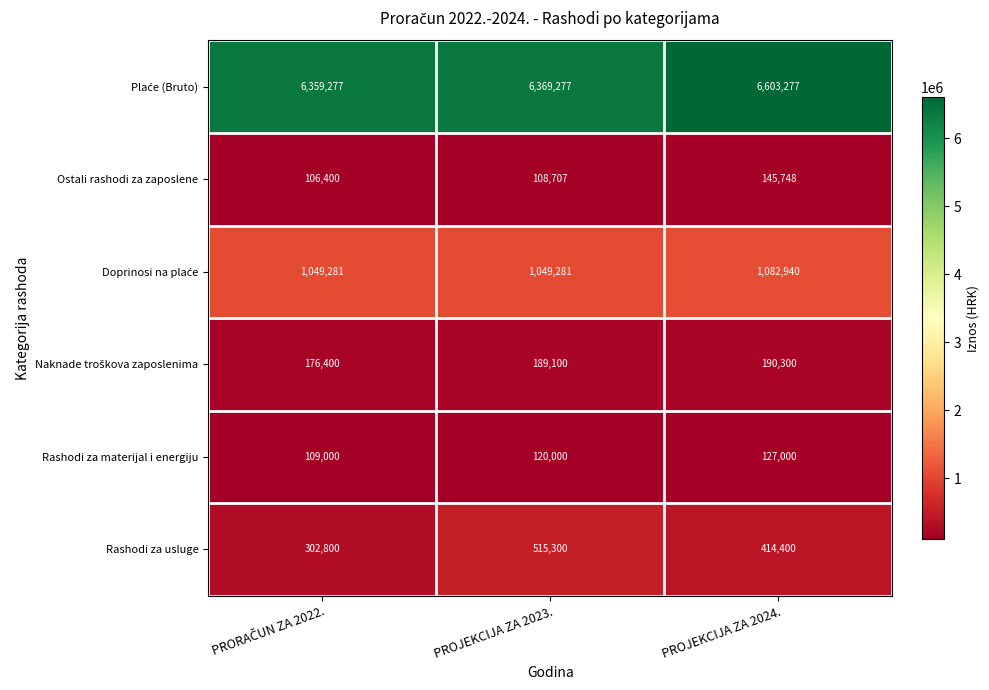

What is the difference between the highest and lowest values at PROJEKCIJA ZA 2023.?

6260570